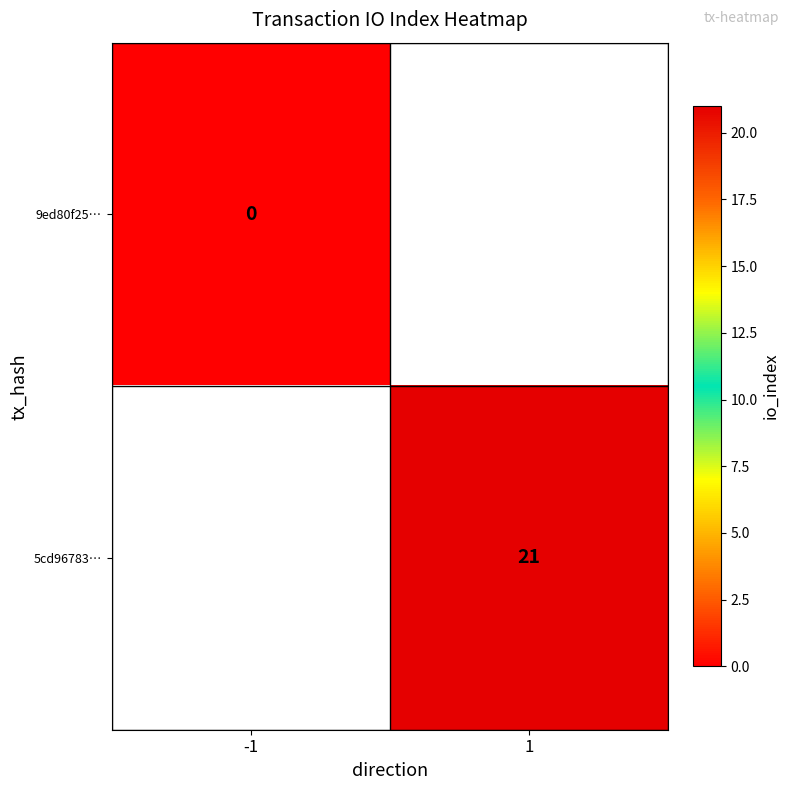

Is the value of 5cd96783… at 1 greater than the value of 9ed80f25… at -1?

Yes